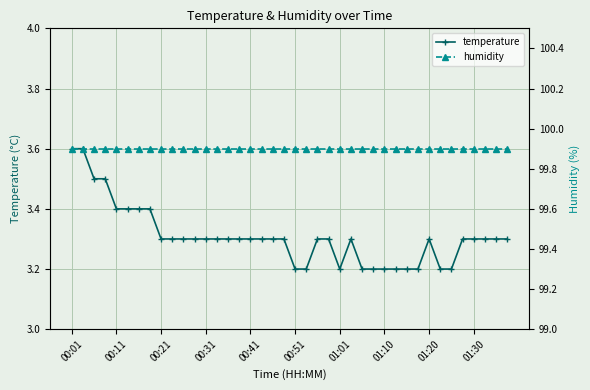

Which series has the largest range (max minus min)?

temperature